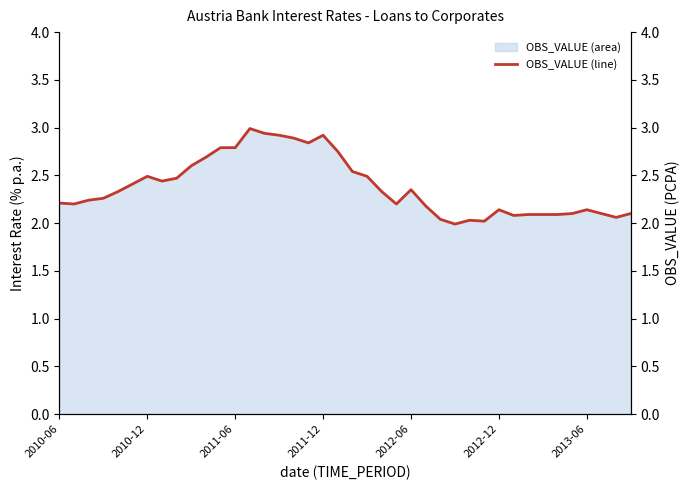

What is the sum of all values?

95.3